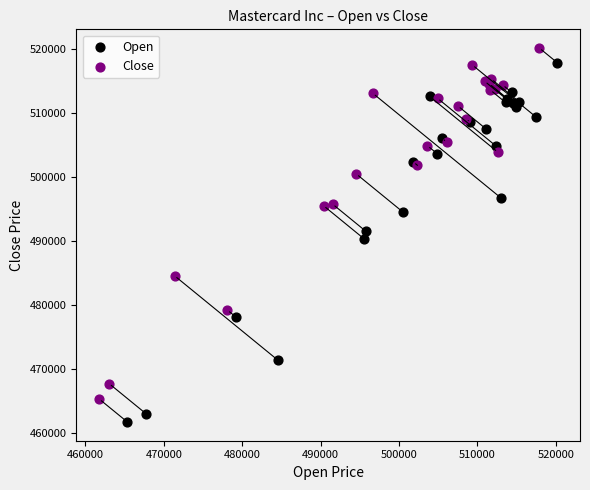

Which series has the widest spread of Y values?

Open